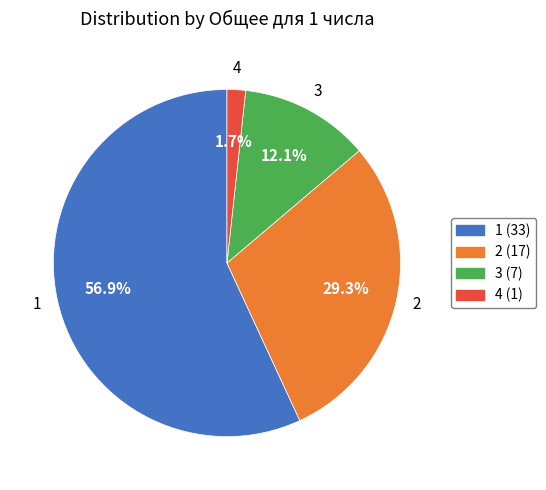

Count the number of slices in the pie.

4